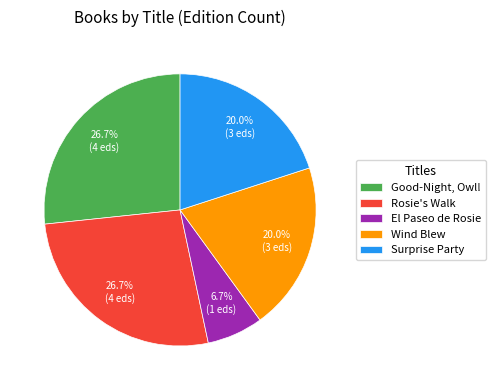

Count the number of slices in the pie.

5